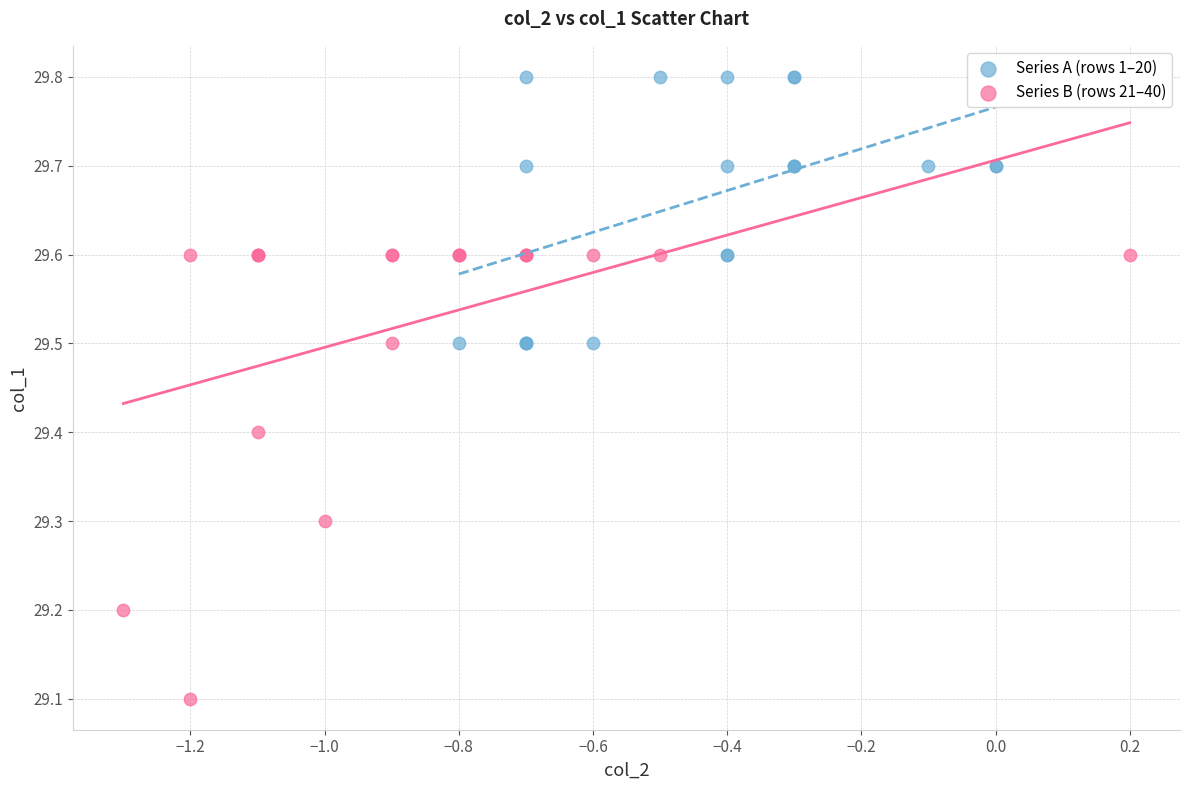

Which series has the widest spread of Y values?

Series B (rows 21–40)